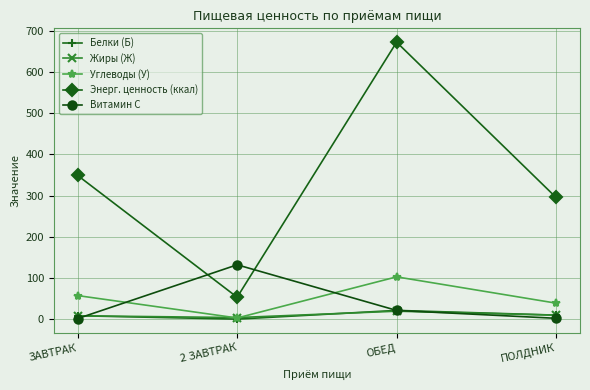

What is the greatest value displayed?

671.8